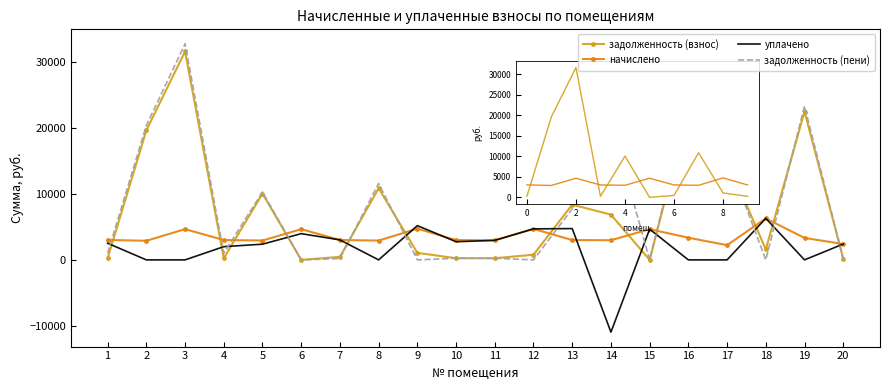

How many lines are shown in the chart?

4